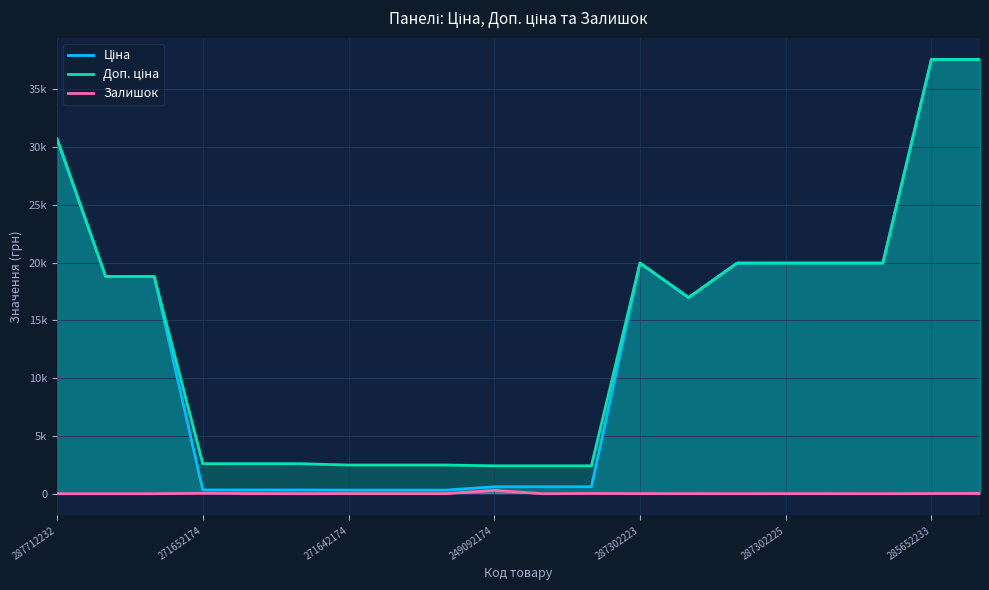

Which label corresponds to the smallest value in the chart?

287712232